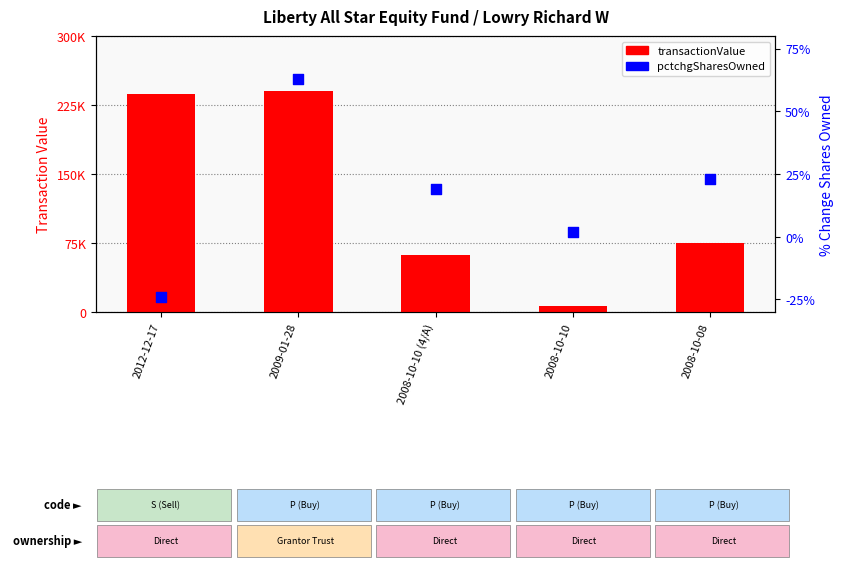

At how many categories does at least one series exceed 68488?

3